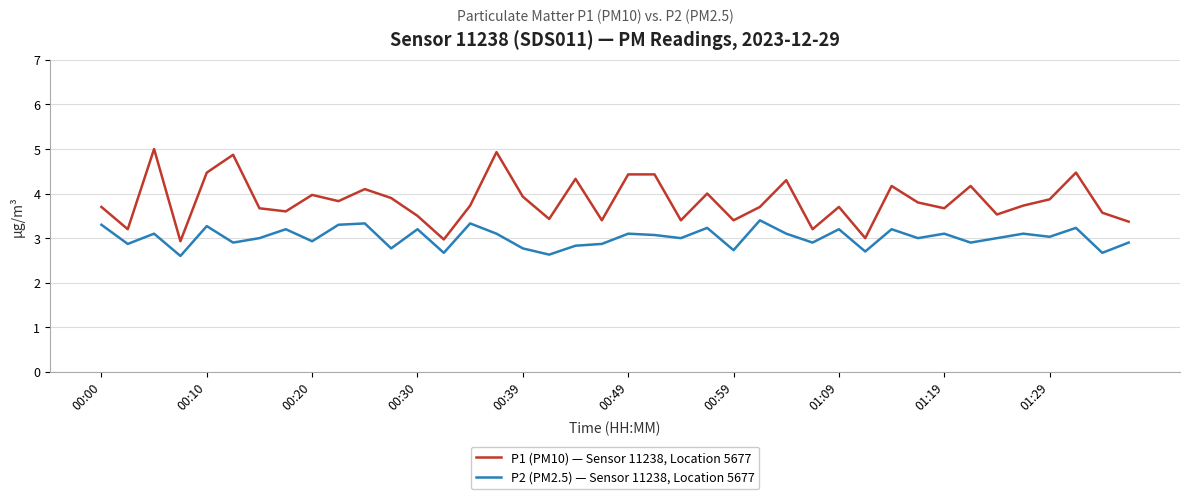

What is the minimum value for P2 (PM2.5) — Sensor 11238, Location 5677?

2.6